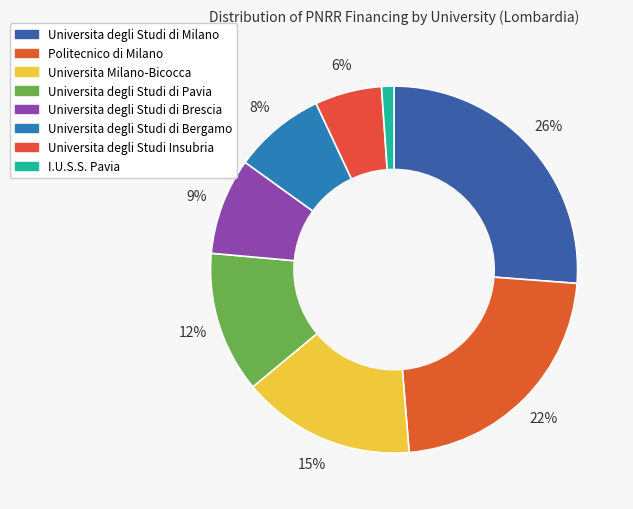

Which has a higher value, Politecnico di Milano or Universita degli Studi di Brescia?

Politecnico di Milano